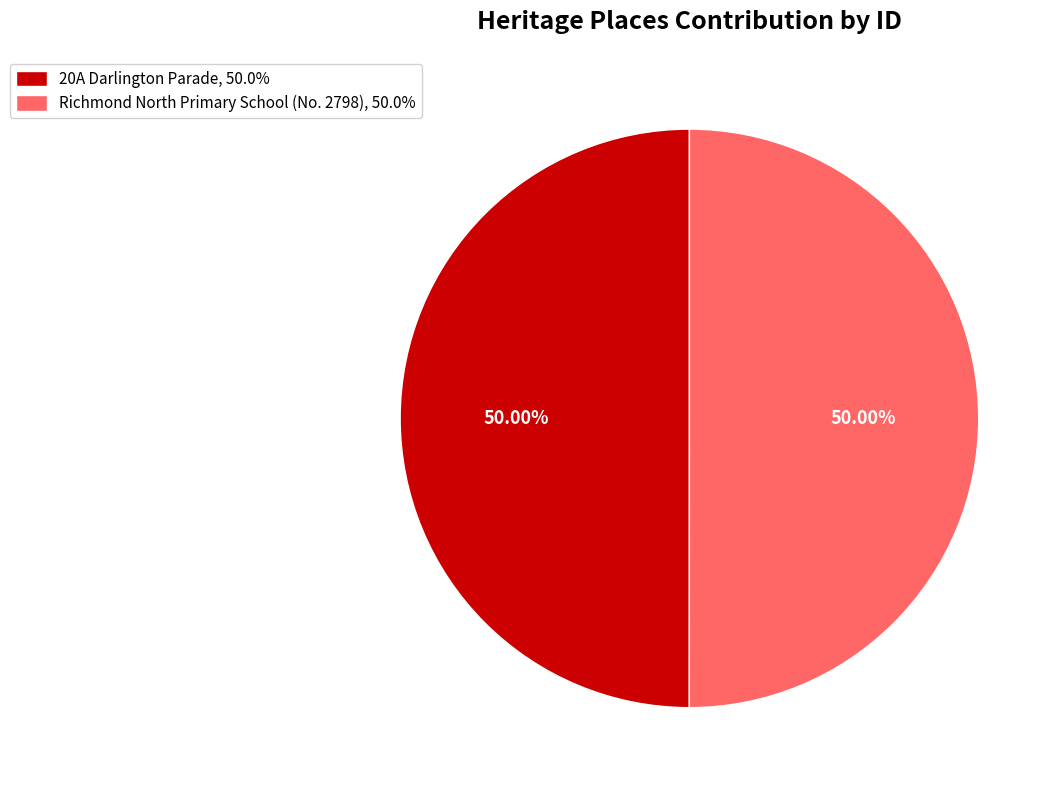

Combined, do 20A Darlington Parade, 50.0% and Richmond North Primary School (No. 2798), 50.0% account for over 50%?

Yes